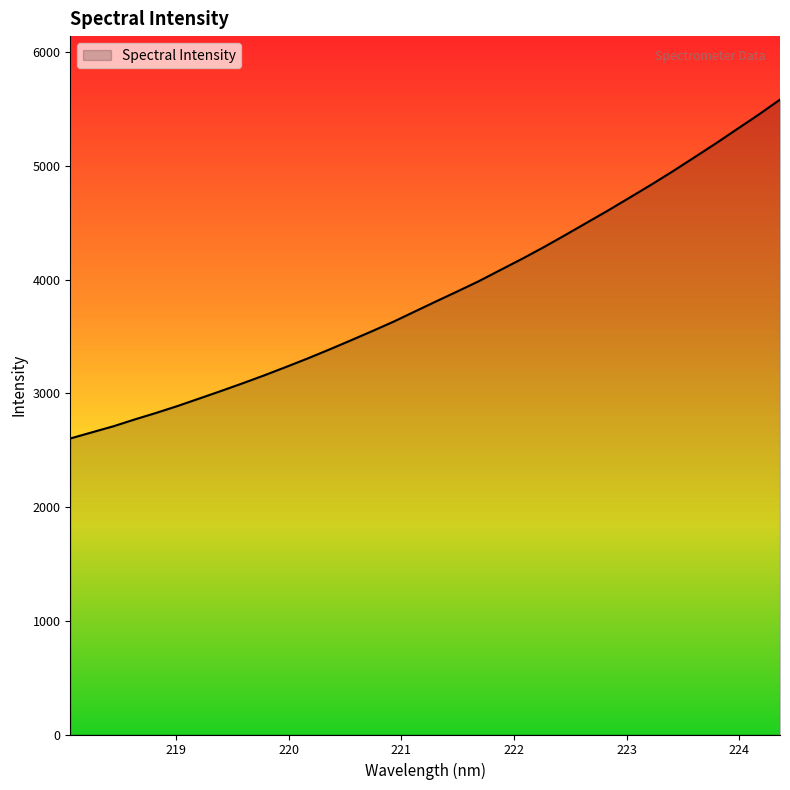

What is the difference between the maximum and minimum values?

2980.0